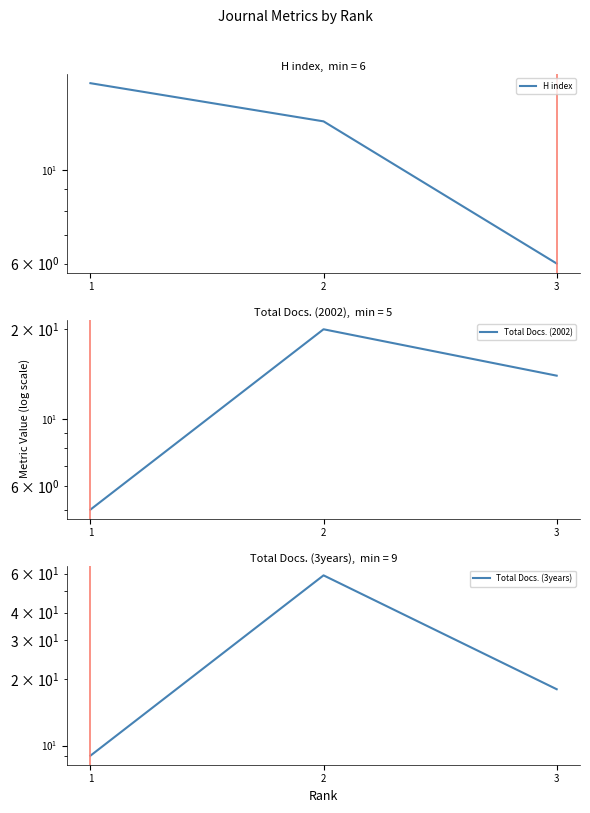

True or false: H index has a value of 21 at 2.

False